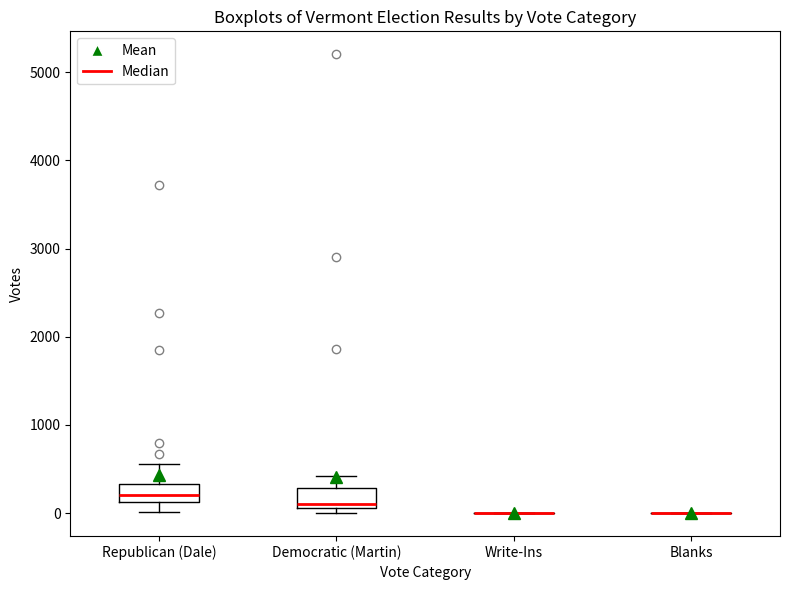

Where does the median line of the box for Republican (Dale) sit on the y-axis? The values are not printed on the chart, so give them approximately, as read against the axis.

200